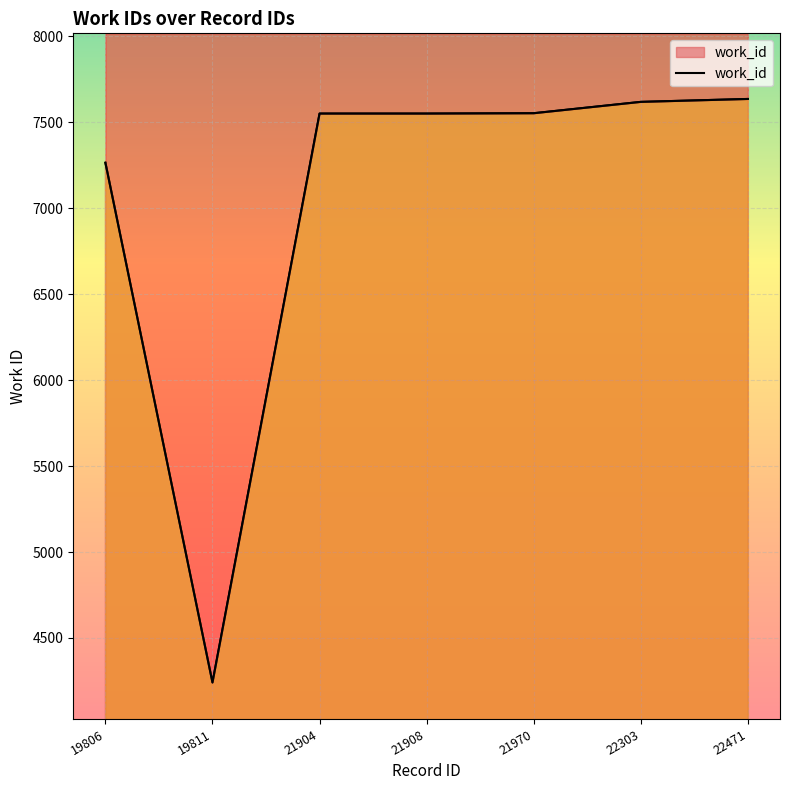

The chart shows a value of 6151 at 19811. True or false?

False